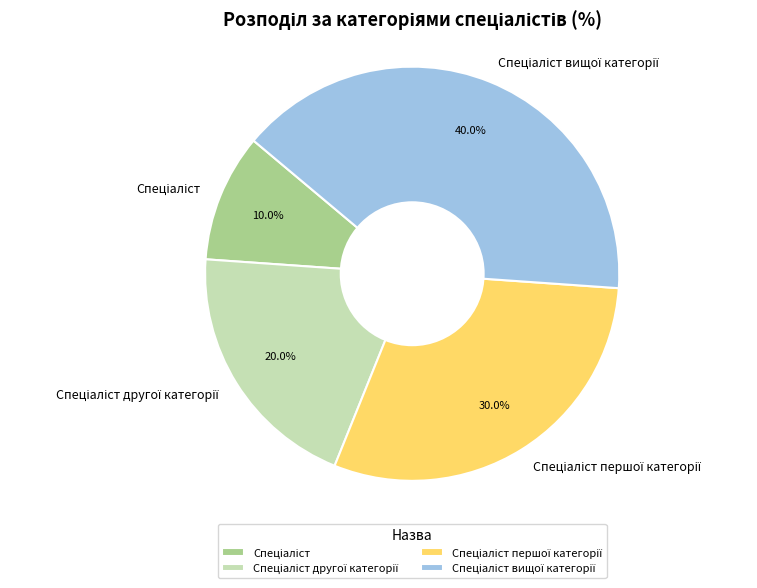

Is there any slice that represents more than half of the pie?

No